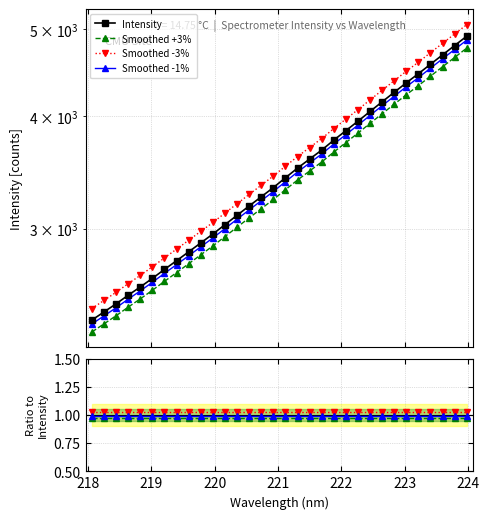

Is it true that Smoothed -1% equals 1.4 at 19?

False